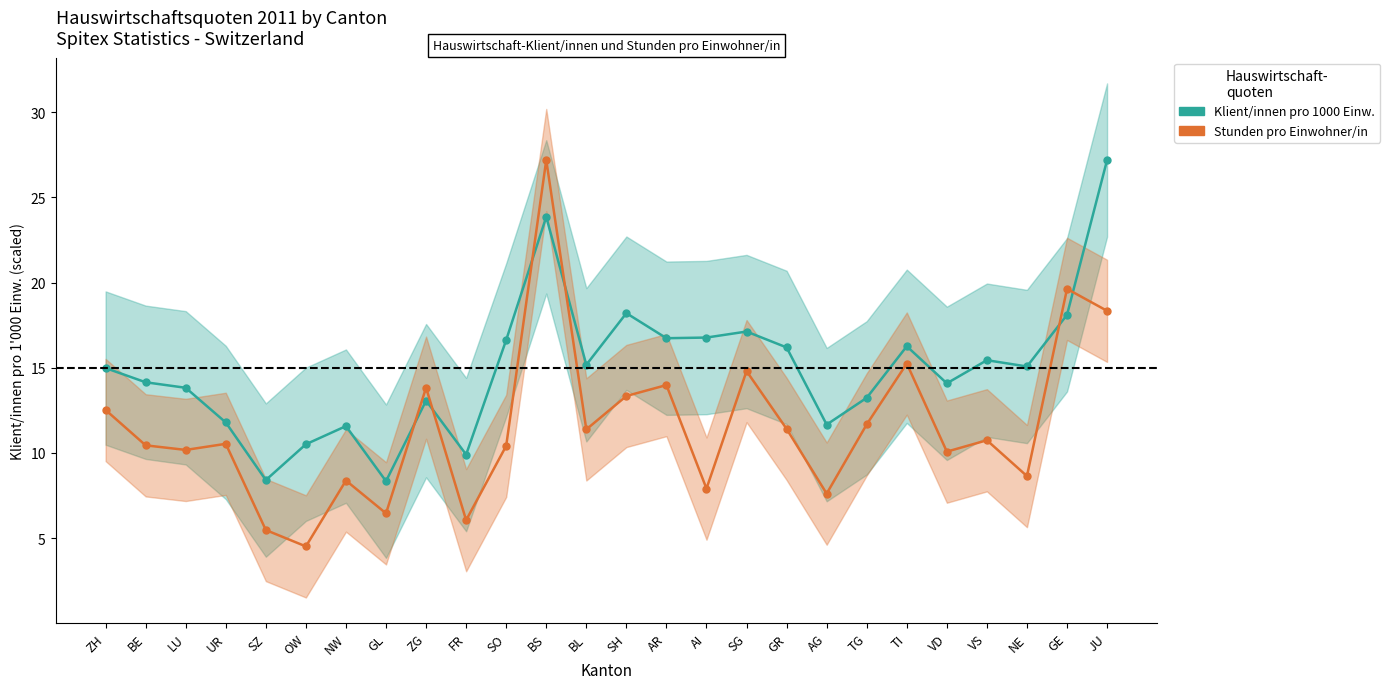

How many interior local valleys does the Stunden pro Einwohner/in series have?

9